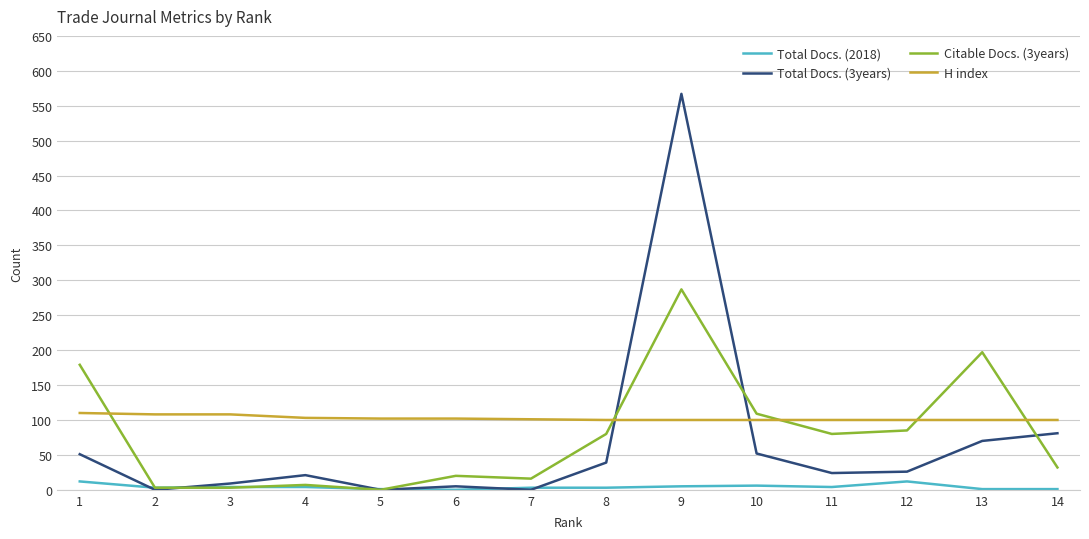

Which series has the widest spread of values?

Total Docs. (3years)